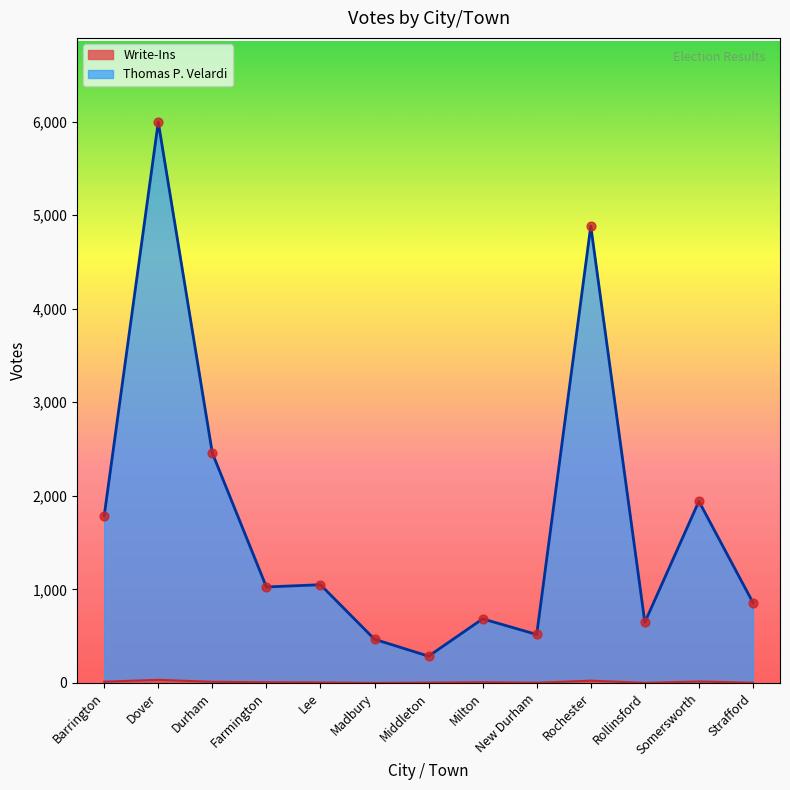

What is the total value across all series at Lee?

1055